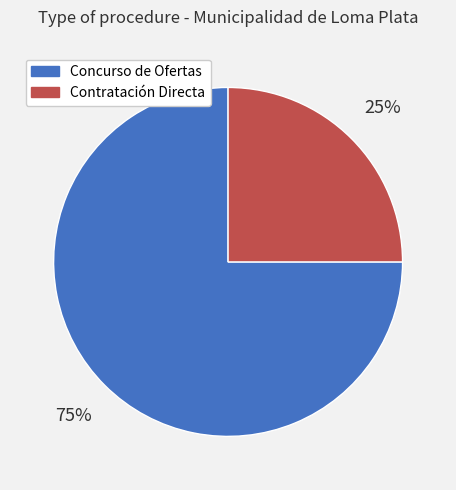

The Concurso de Ofertas slice represents 67% of the pie. True or false?

False